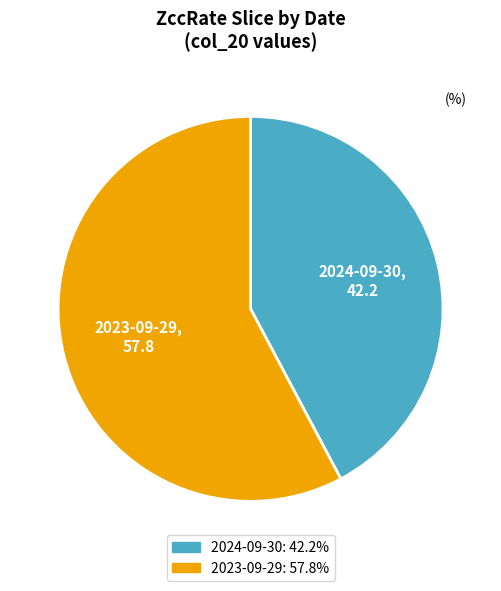

Does any single category account for the majority?

Yes